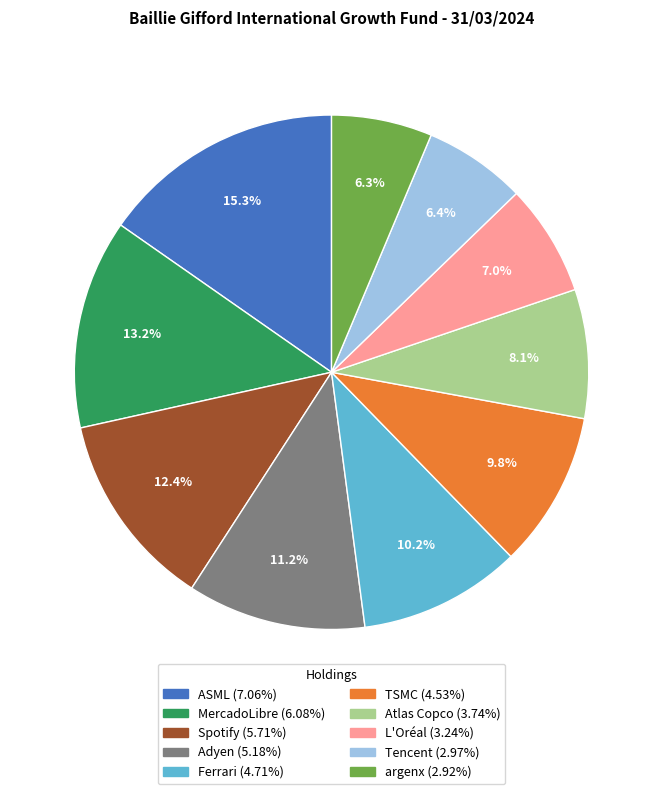

Do L'Oréal and Spotify together represent more than half of the pie?

No